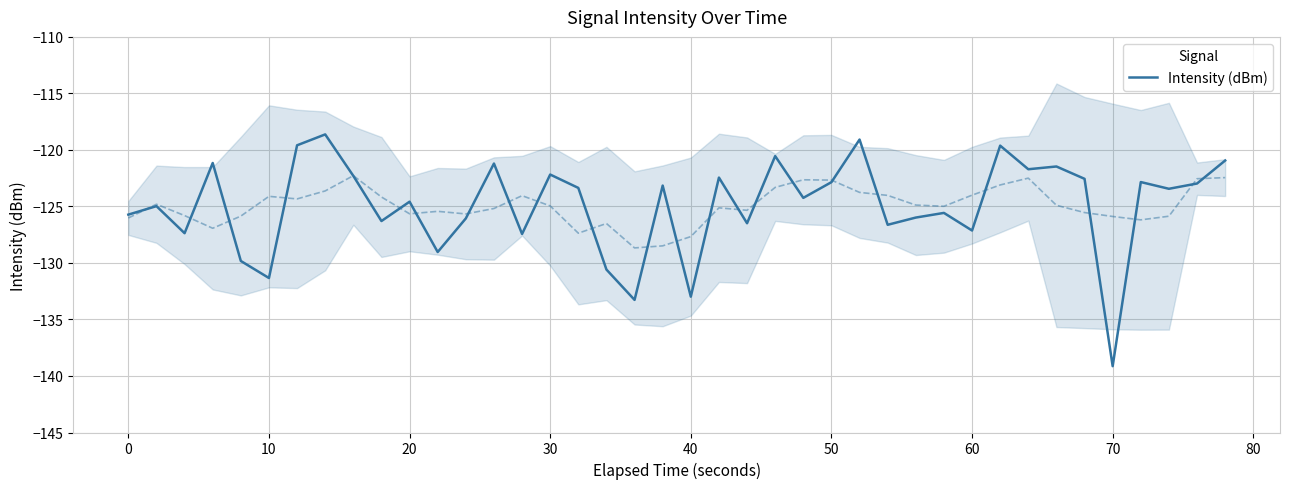

True or false: Intensity (dBm) has a value of -127.1 at 60.

True